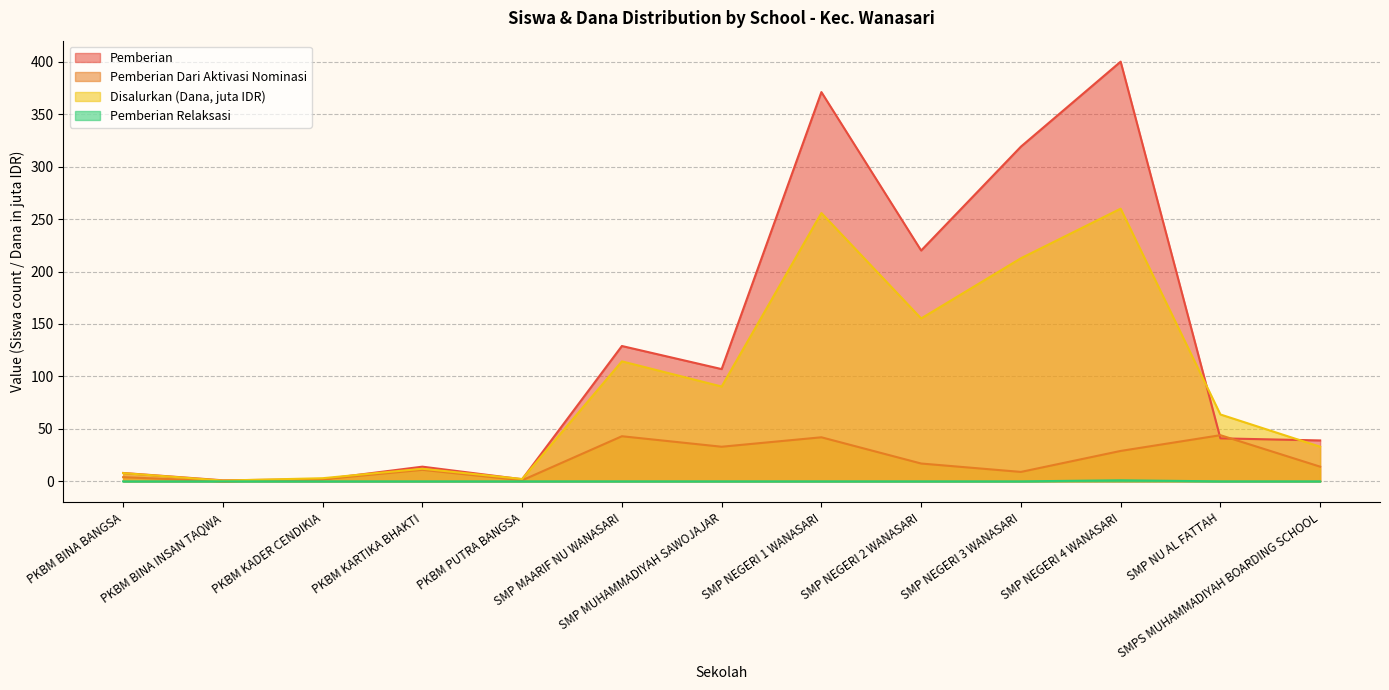

Which has a higher value, PKBM BINA BANGSA or SMP NEGERI 2 WANASARI?

SMP NEGERI 2 WANASARI